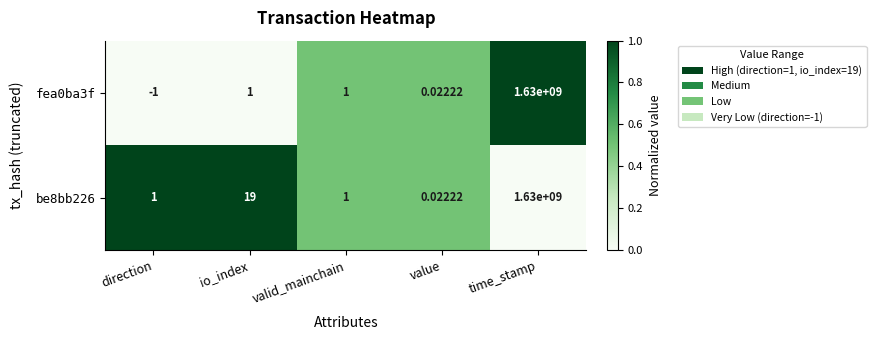

Is the value of be8bb226 at time_stamp greater than the value of fea0ba3f at direction?

Yes